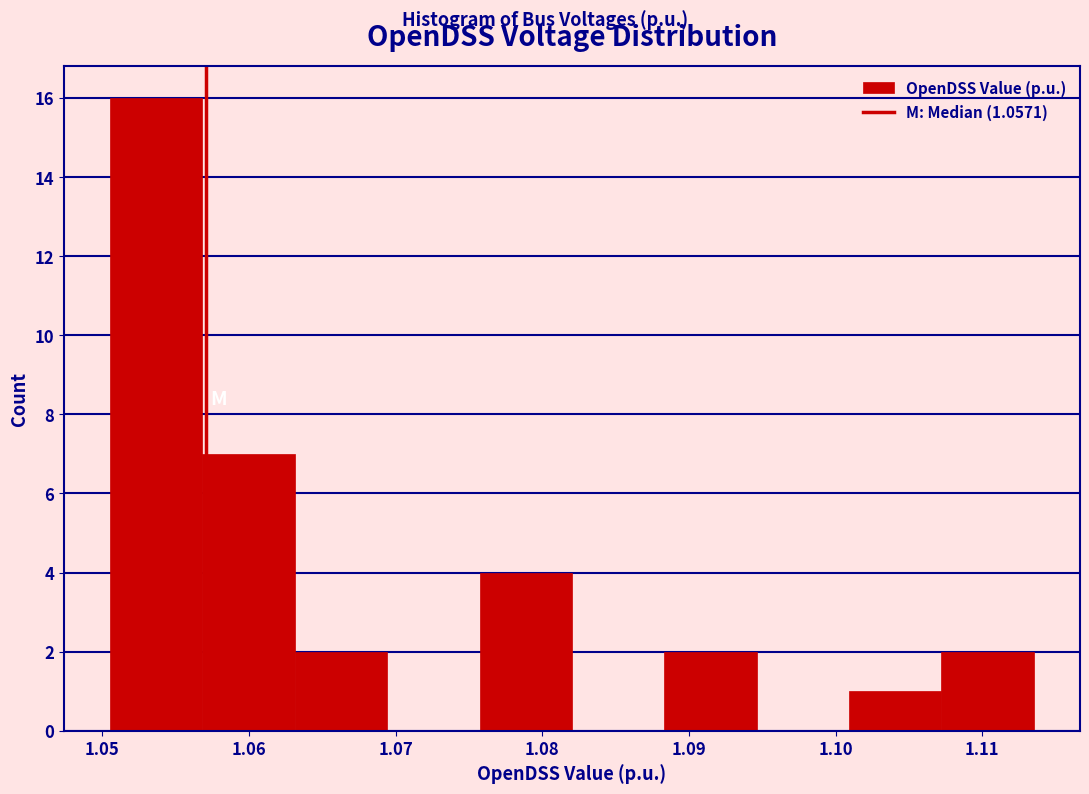

How tall is the bar that spans 1.107 to 1.114 on the x-axis? Neither the bar edges nor the heights are printed on the chart, so give them approximately, as read against the axes.

2